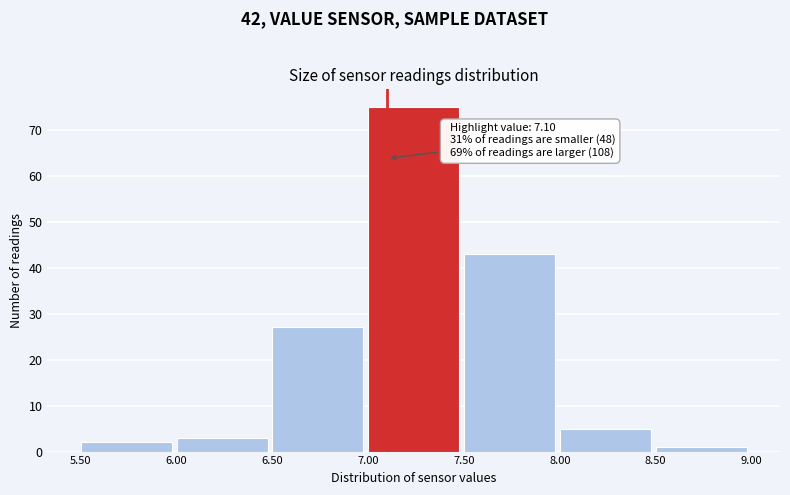

Which range on the x-axis has the tallest bar?

7.00 to 7.50